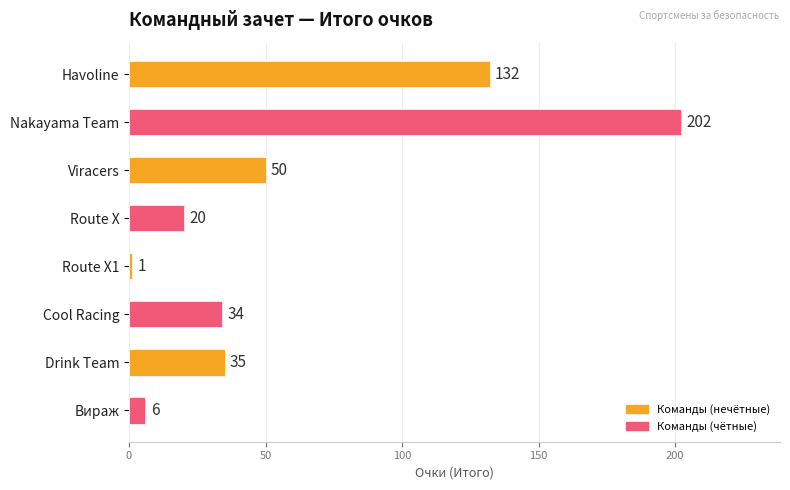

How many categories are shown in the chart?

8